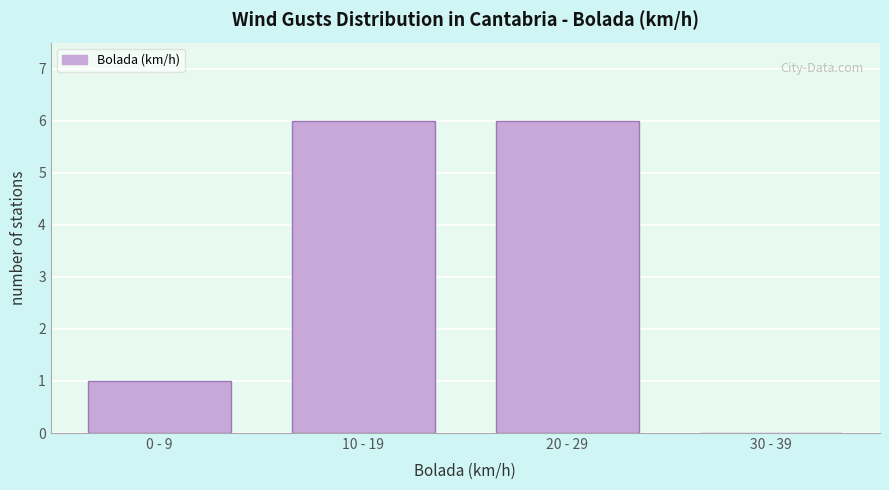

Reading right to left, what are all the values shown in this chart?

30 - 39=0	20 - 29=6	10 - 19=6	0 - 9=1